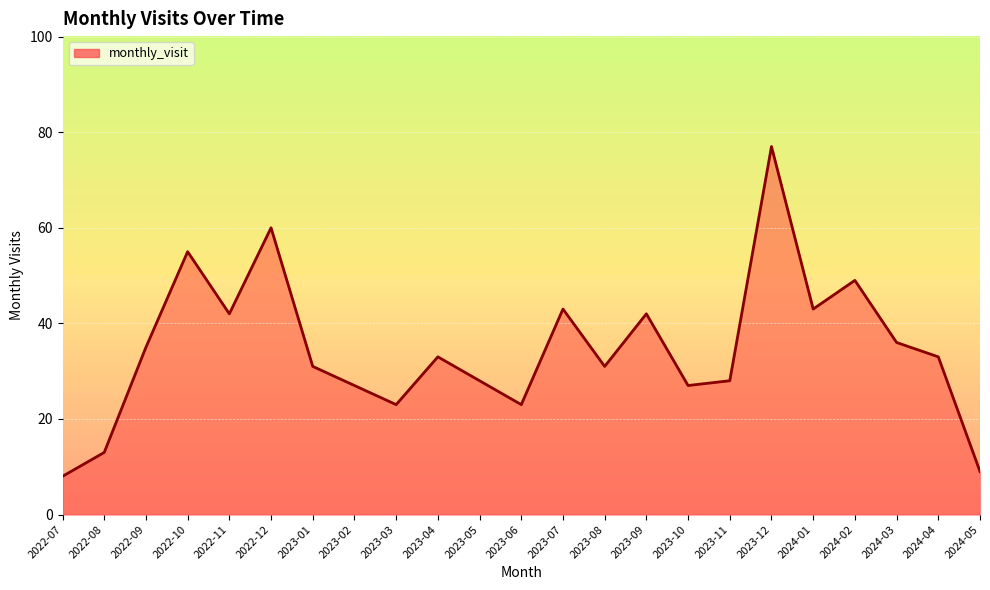

What is the greatest value displayed?

77